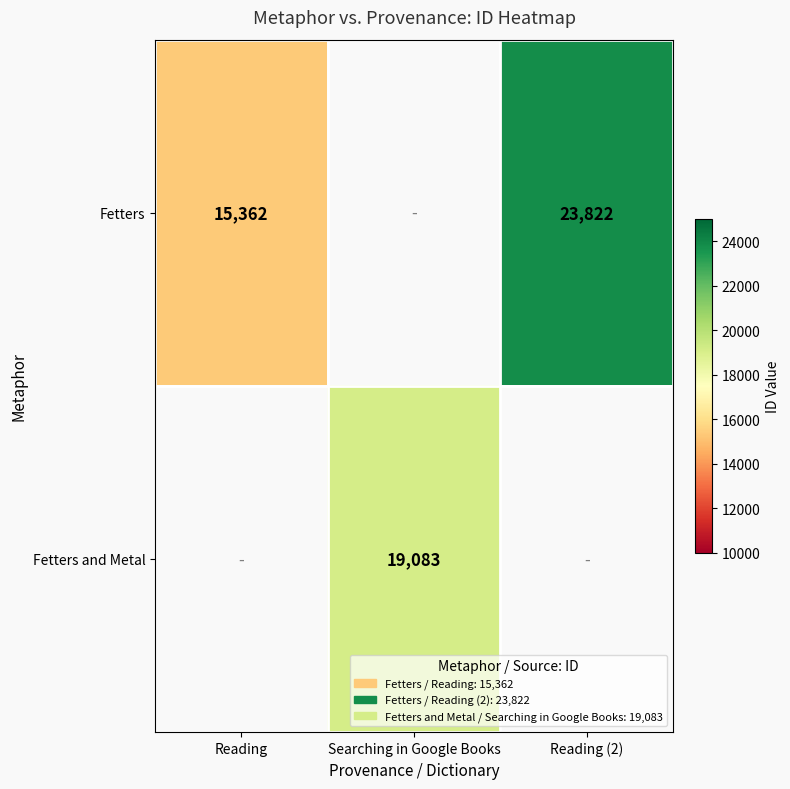

What is the smallest value displayed?

15362.0